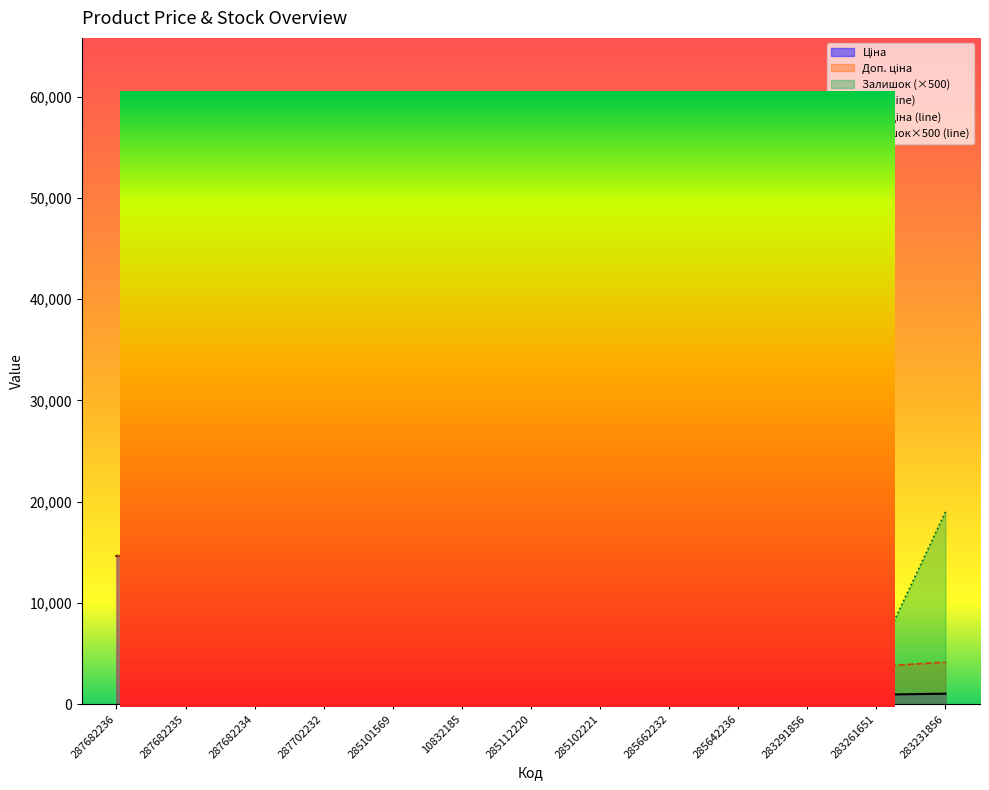

Which series changed the most between 285662232 and 283261651?

Ціна